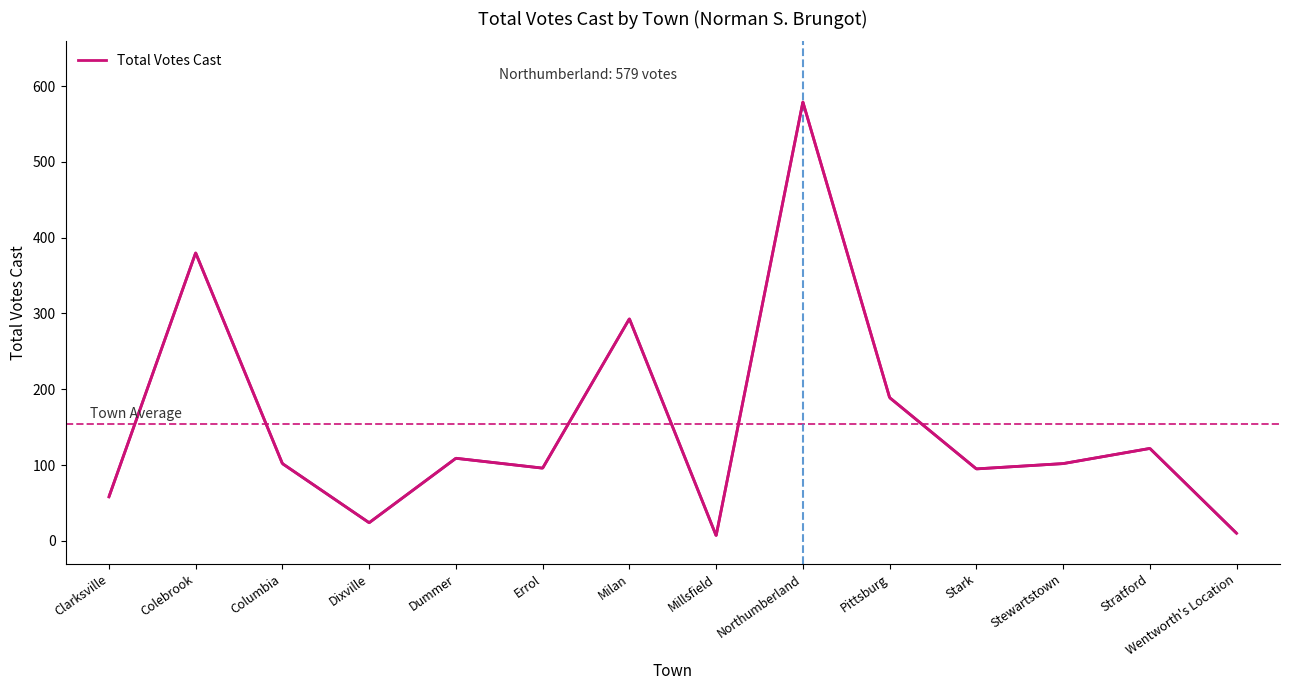

What is the approximate value at Colebrook, to the nearest 10?

380